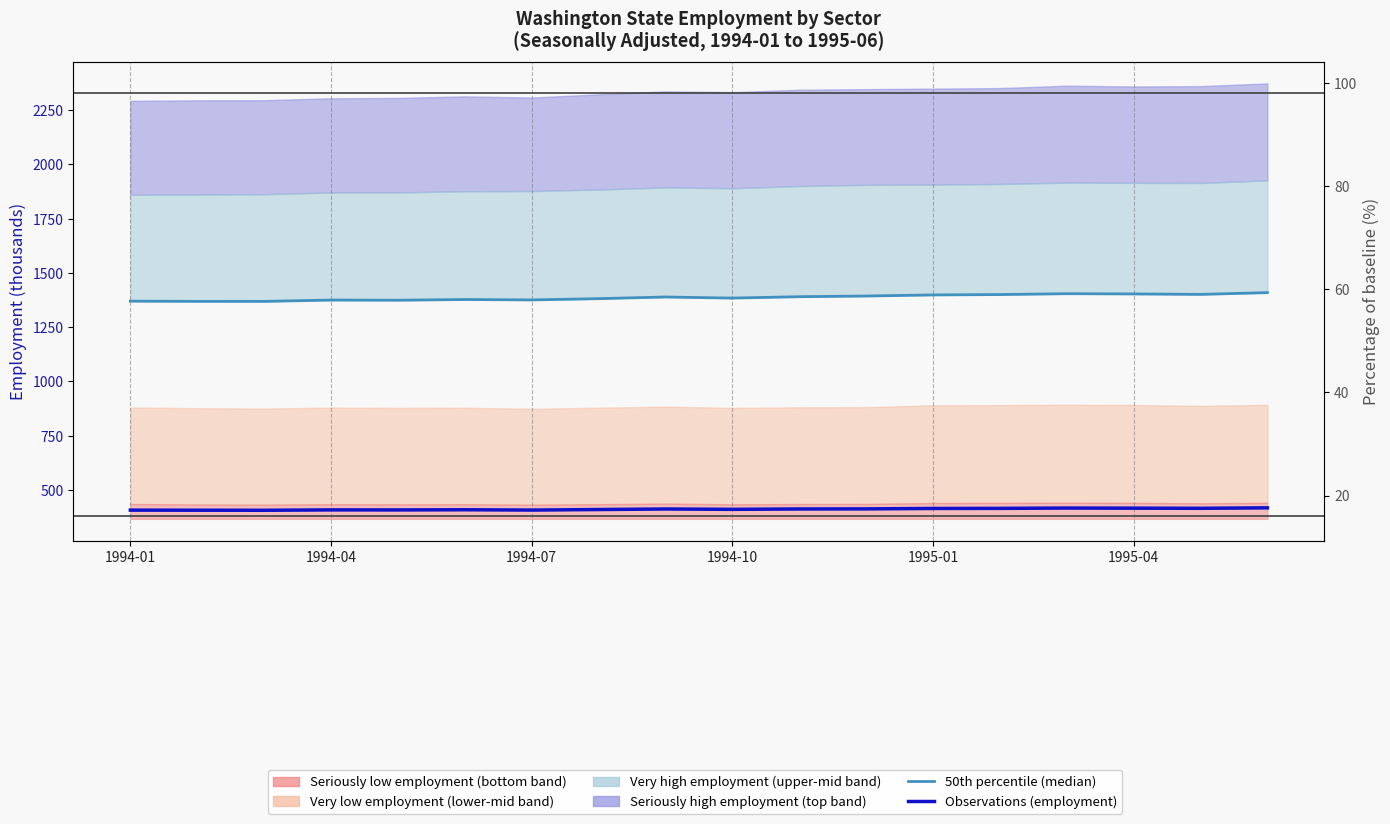

The value of 50th percentile (median) at 1995-04 is 1403.3. True or false?

True